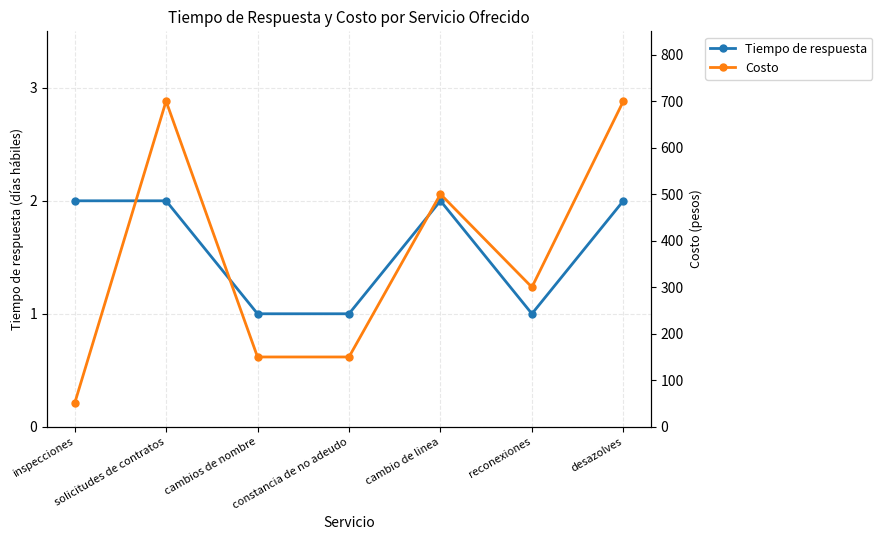

Is this an area chart (filled region under the line)?

No